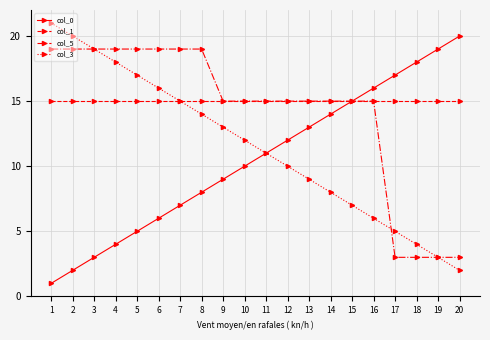

What is the difference between the maximum and second lowest values in the col_0 series?

18